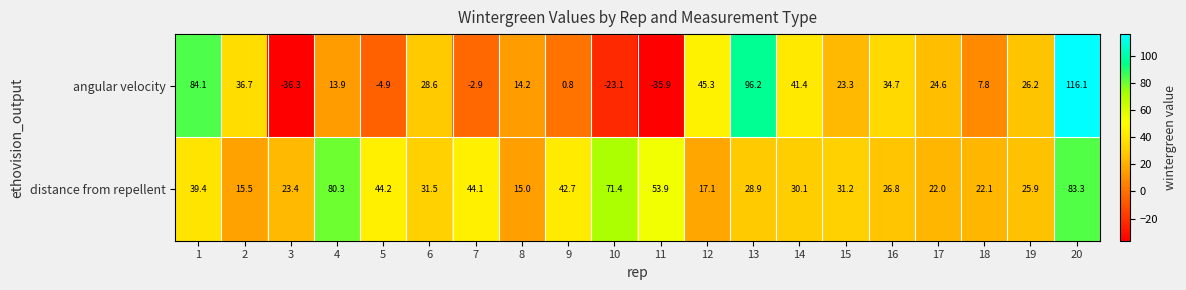

Which series has the largest range (max minus min)?

angular velocity